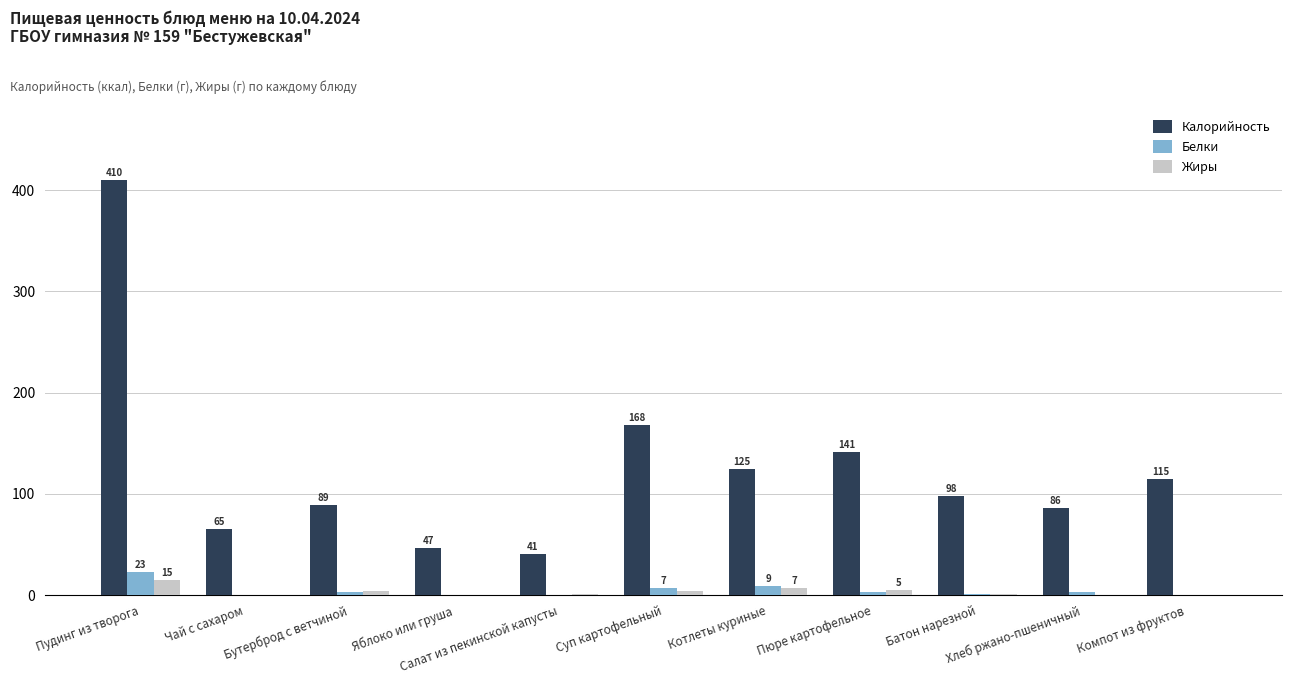

The value of Калорийность at Салат из пекинской капусты is 58.0. True or false?

False